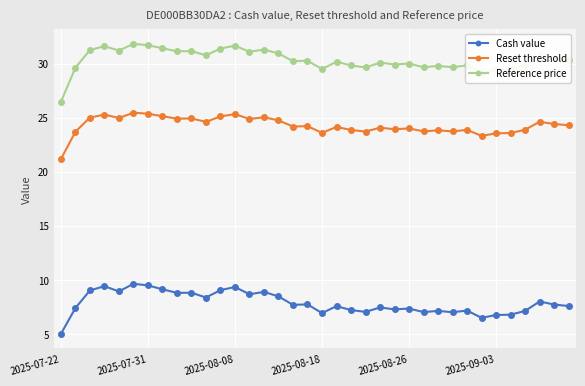

Which series has the largest total across all categories?

Reference price